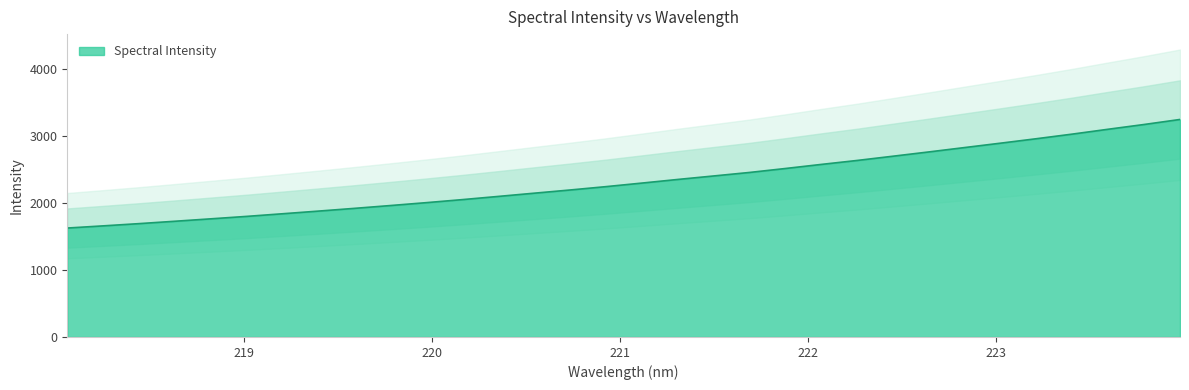

What is the maximum value shown in the chart?

3242.3